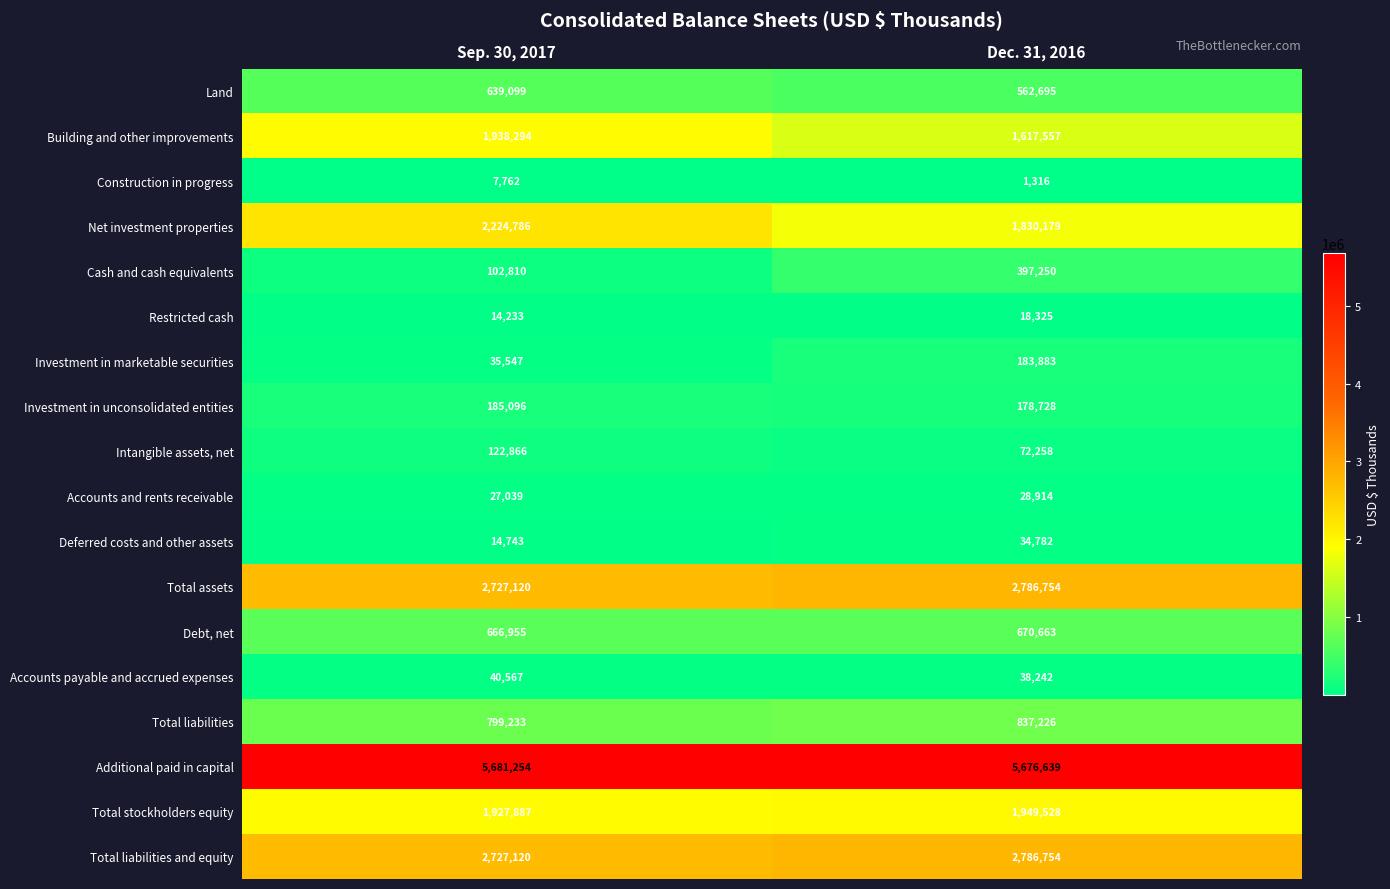

What is the smallest value displayed?

1316